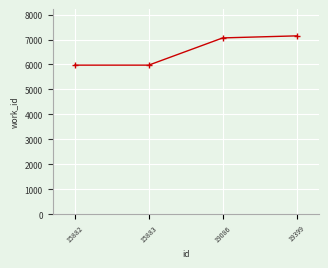

What is the change in value from 15882 to 19399?

+1173